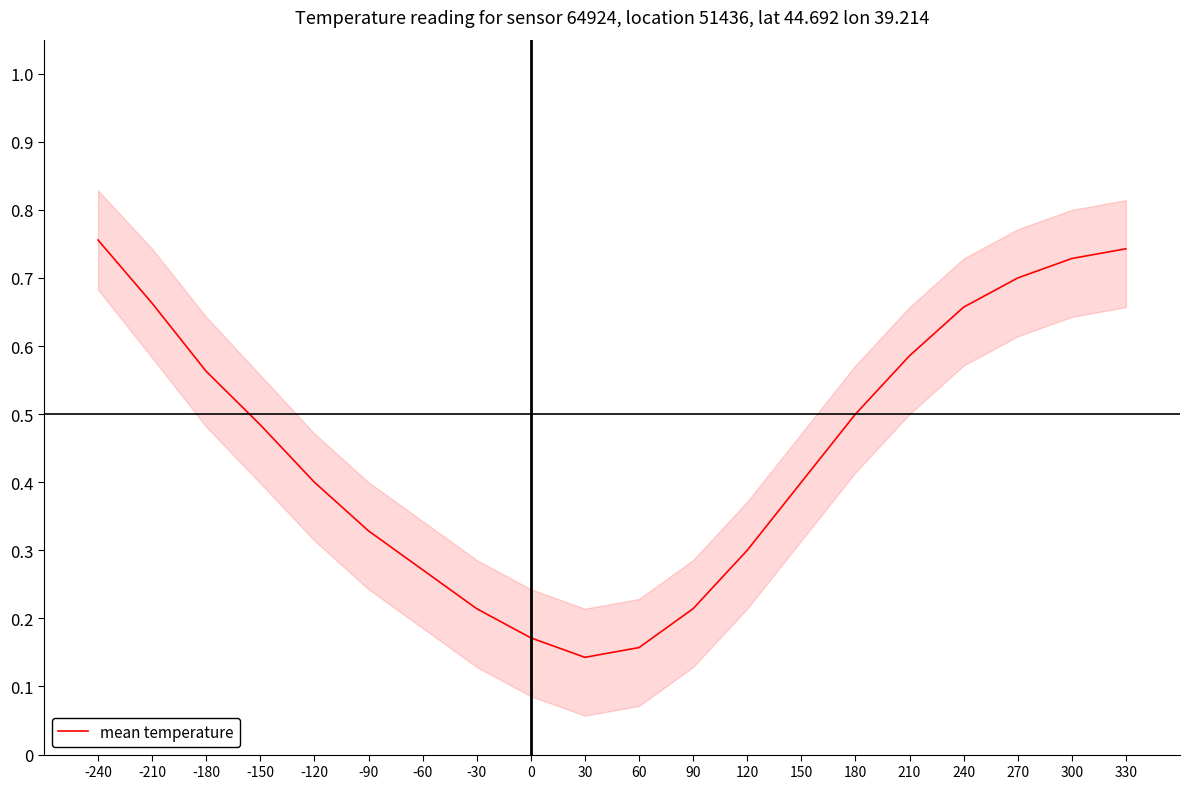

What is the difference between the maximum and minimum values?

0.6